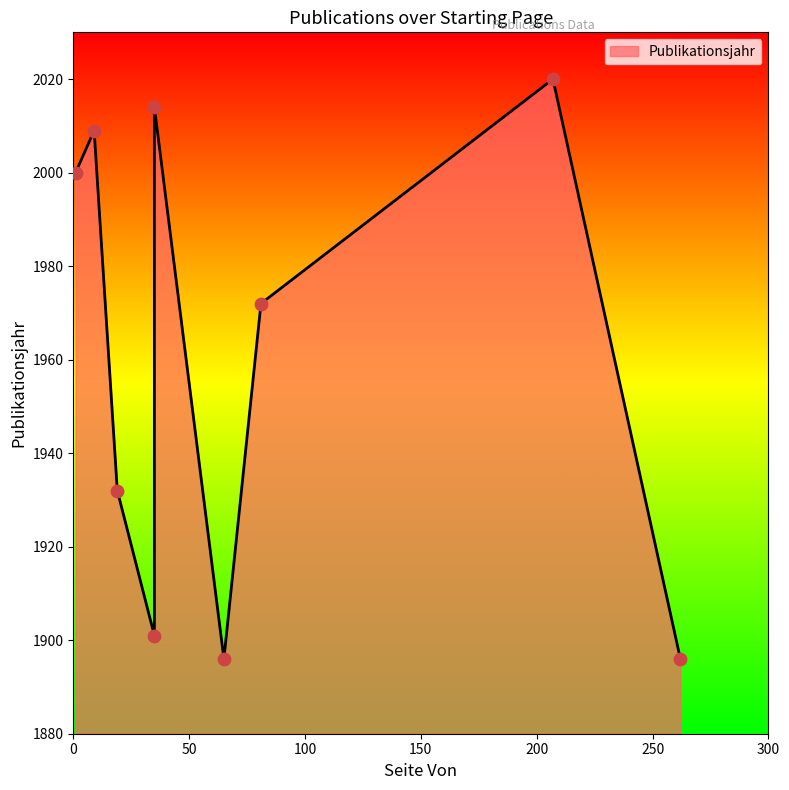

What is the change in value from 207 to 35?

-119